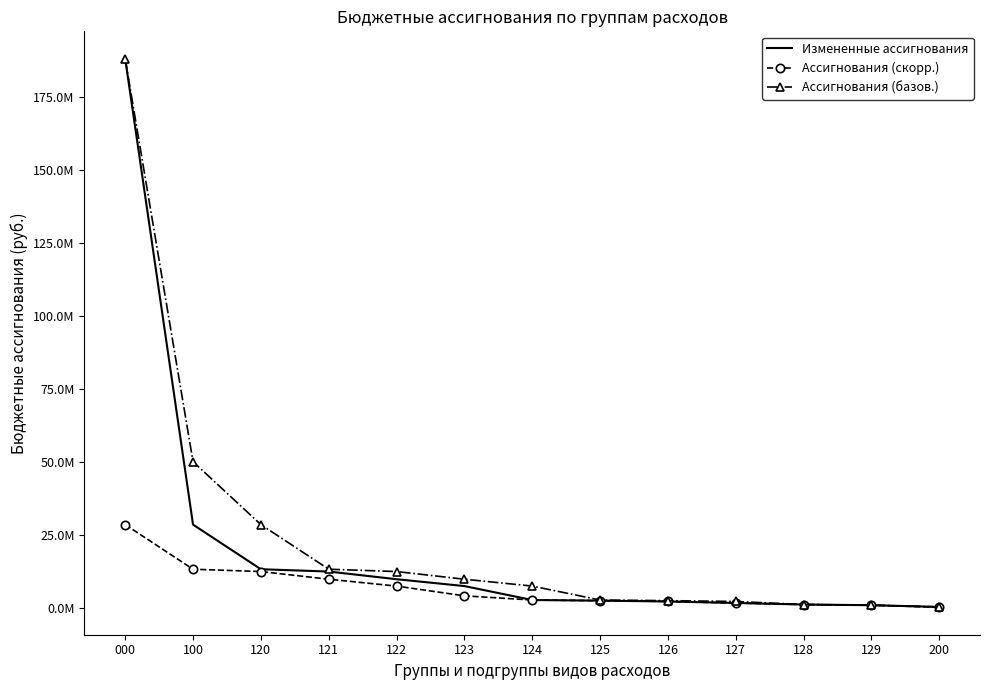

At which label is Ассигнования (базов.) closest to 94190947?

100